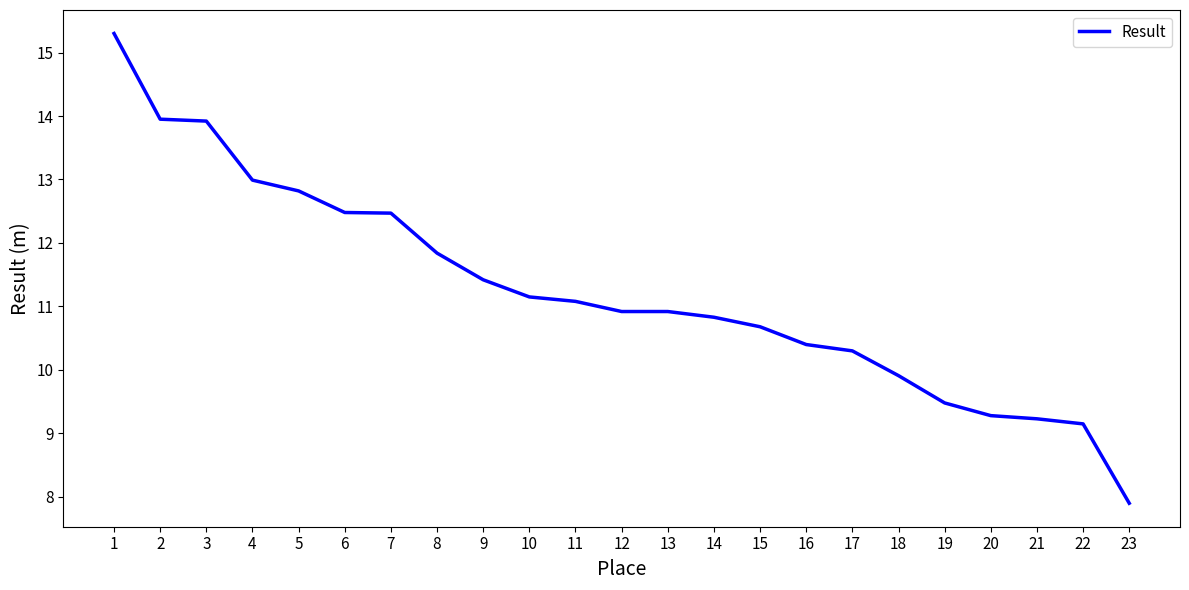

What is the minimum value shown in the chart?

7.9